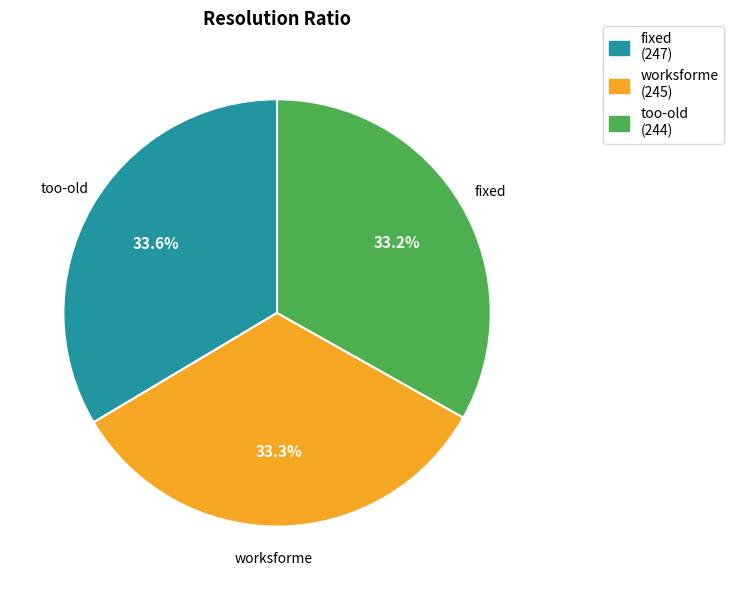

How many slices are in this pie chart?

3